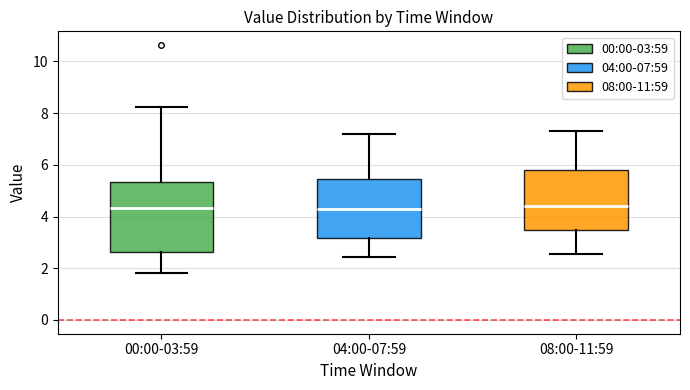

Reading left to right, transcribe this box plot: for each box, give where its median line is, the range the box spans, and where its two whiskers end, as read against the y-axis. The values are not printed on the chart, so give them approximately, as read against the axis.

00:00-03:59: median 4.4, box 2.6 to 5.4, whiskers 1.8 to 8.2
04:00-07:59: median 4.2, box 3.2 to 5.4, whiskers 2.4 to 7.2
08:00-11:59: median 4.4, box 3.4 to 5.8, whiskers 2.6 to 7.4